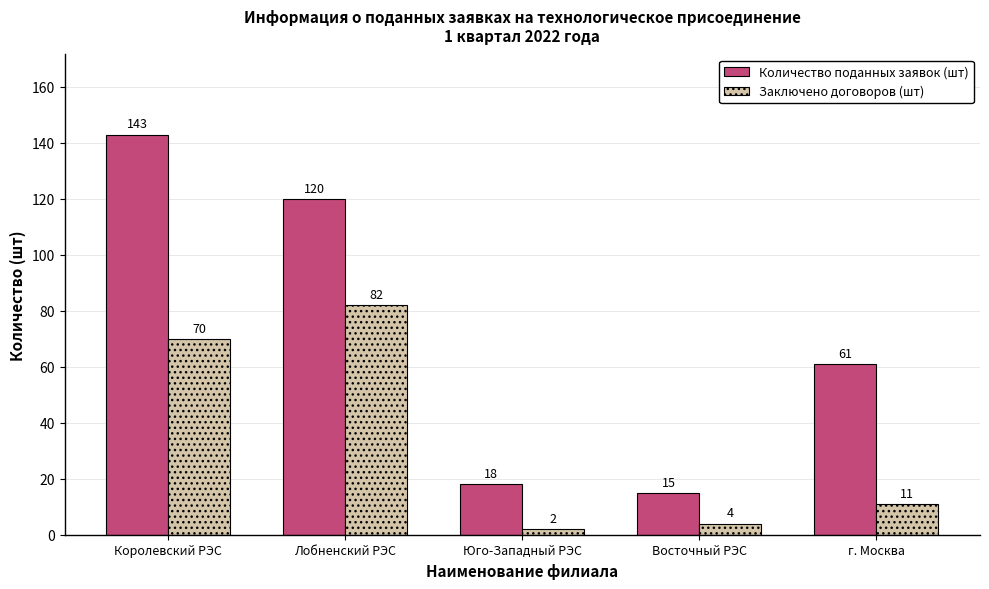

Rank the series by their maximum value, from highest to lowest.

Количество поданных заявок (шт), Заключено договоров (шт)